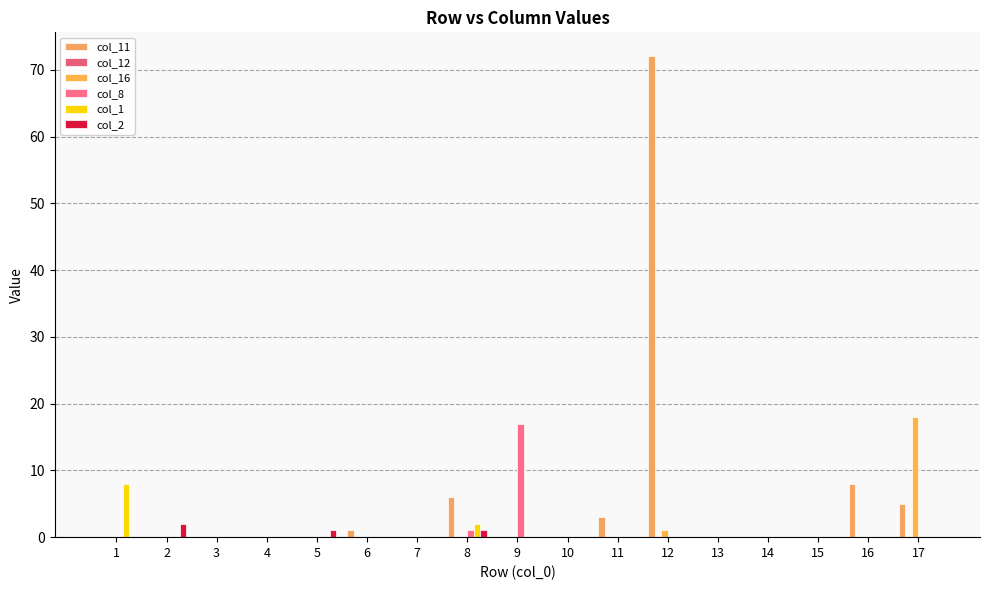

Reading left to right, what are all the values shown in this chart?

col_11: 0	0	0	0	0	1	0	6	0	0	3	72	0	0	0	8	5
col_12: 0	0	0	0	0	0	0	0	0	0	0	0	0	0	0	0	0
col_16: 0	0	0	0	0	0	0	0	0	0	0	1	0	0	0	0	18
col_8: 0	0	0	0	0	0	0	1	17	0	0	0	0	0	0	0	0
col_1: 8	0	0	0	0	0	0	2	0	0	0	0	0	0	0	0	0
col_2: 0	2	0	0	1	0	0	1	0	0	0	0	0	0	0	0	0